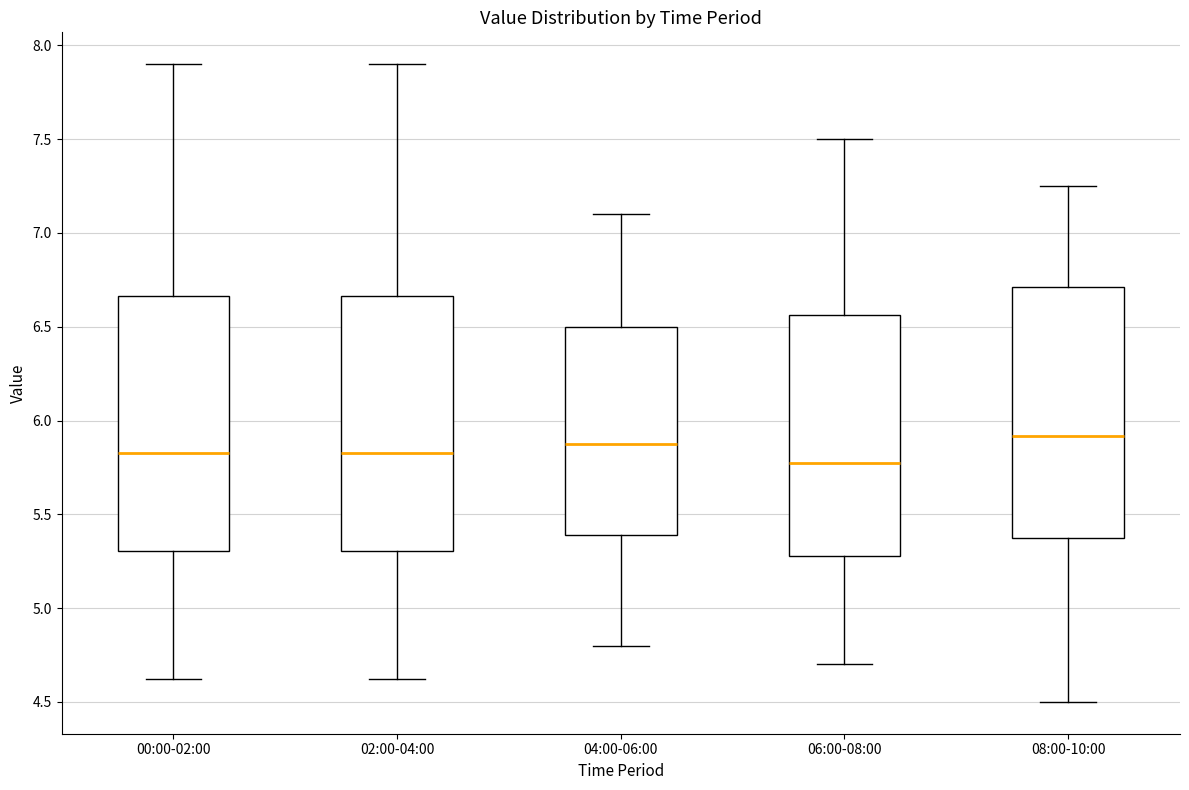

Reading left to right, transcribe this box plot: for each box, give where its median line is, the range the box spans, and where its two whiskers end, as read against the y-axis. The values are not printed on the chart, so give them approximately, as read against the axis.

00:00-02:00: median 5.85, box 5.30 to 6.65, whiskers 4.60 to 7.90
02:00-04:00: median 5.85, box 5.30 to 6.65, whiskers 4.60 to 7.90
04:00-06:00: median 5.90, box 5.40 to 6.50, whiskers 4.80 to 7.10
06:00-08:00: median 5.80, box 5.30 to 6.55, whiskers 4.70 to 7.50
08:00-10:00: median 5.90, box 5.35 to 6.70, whiskers 4.50 to 7.25